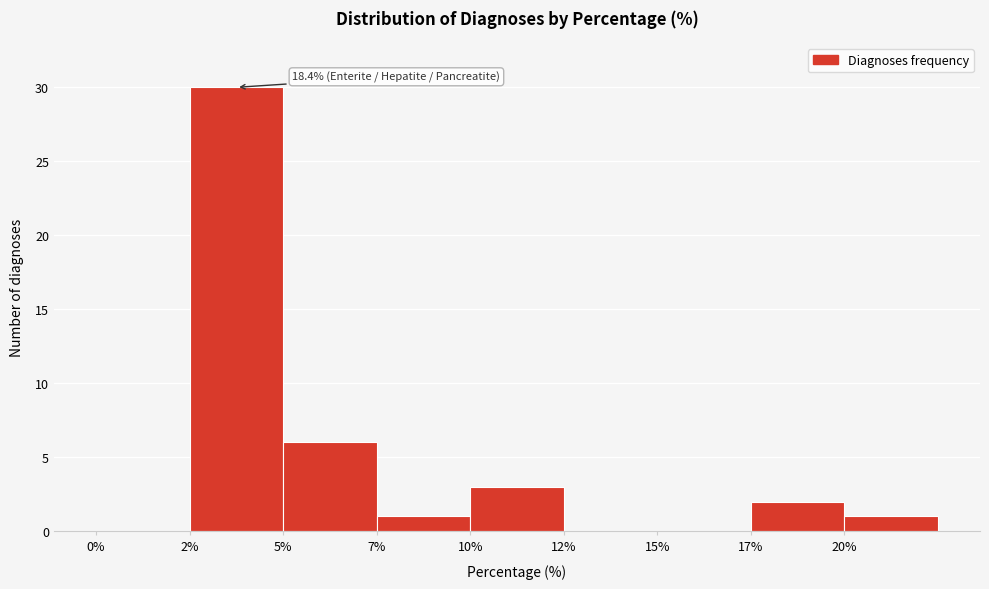

Reading left to right, transcribe all the data shown in this chart.

0%=0	2%=30	5%=6	7%=1	10%=3	12%=0	15%=0	17%=2	20%=1